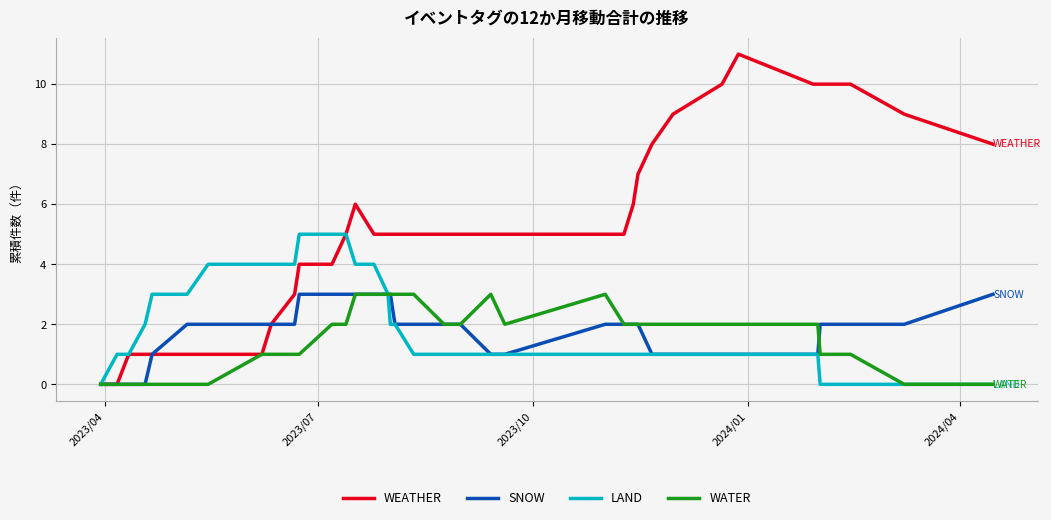

Which series has the largest range (max minus min)?

WEATHER